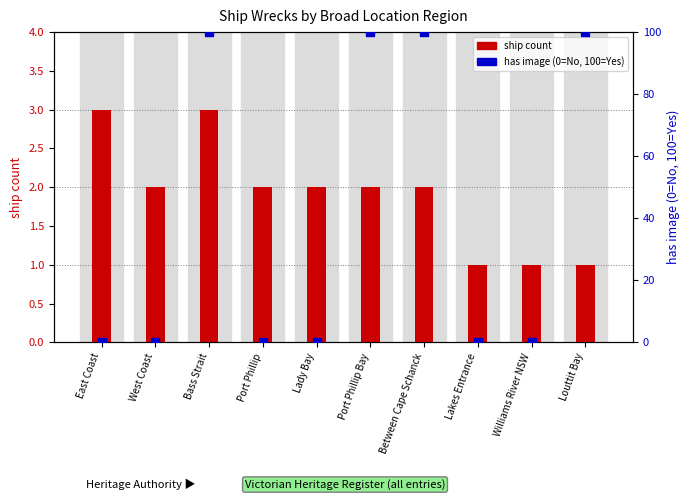

What is the total value across all series at East Coast?

3